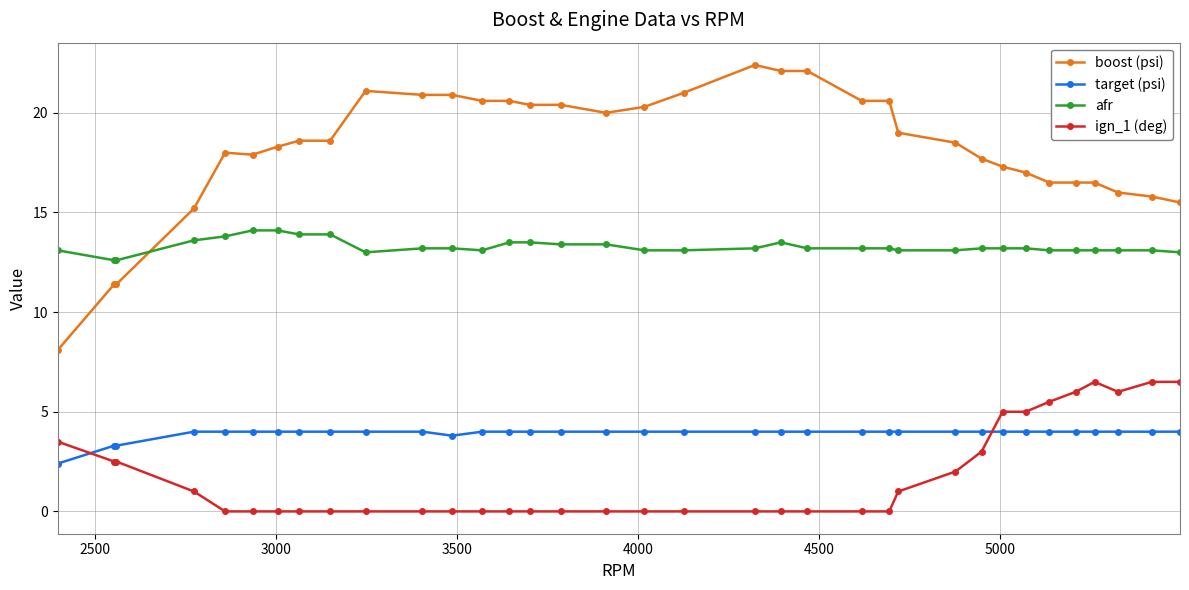

What is the average value of the afr series?

13.3